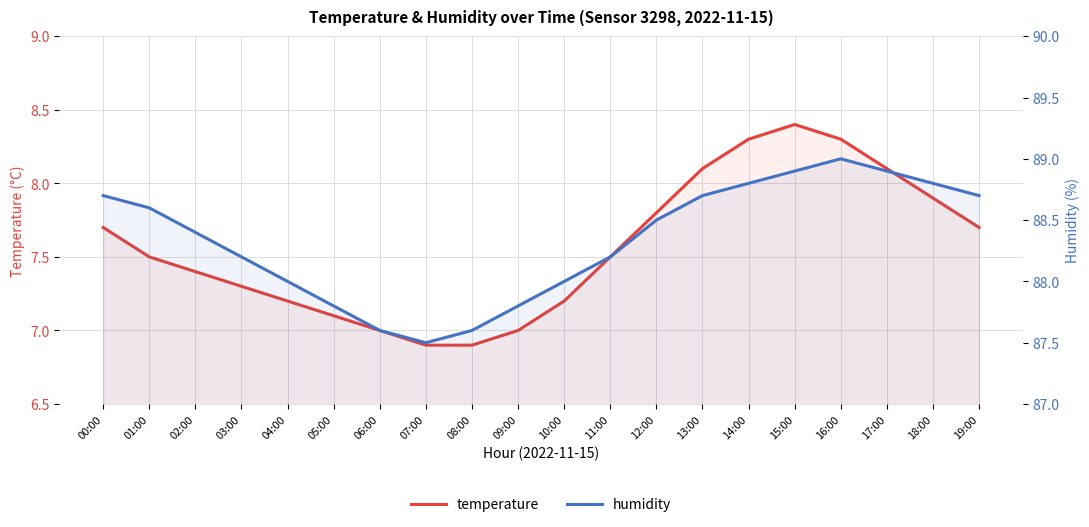

Which category has the lowest value across all series?

07:00